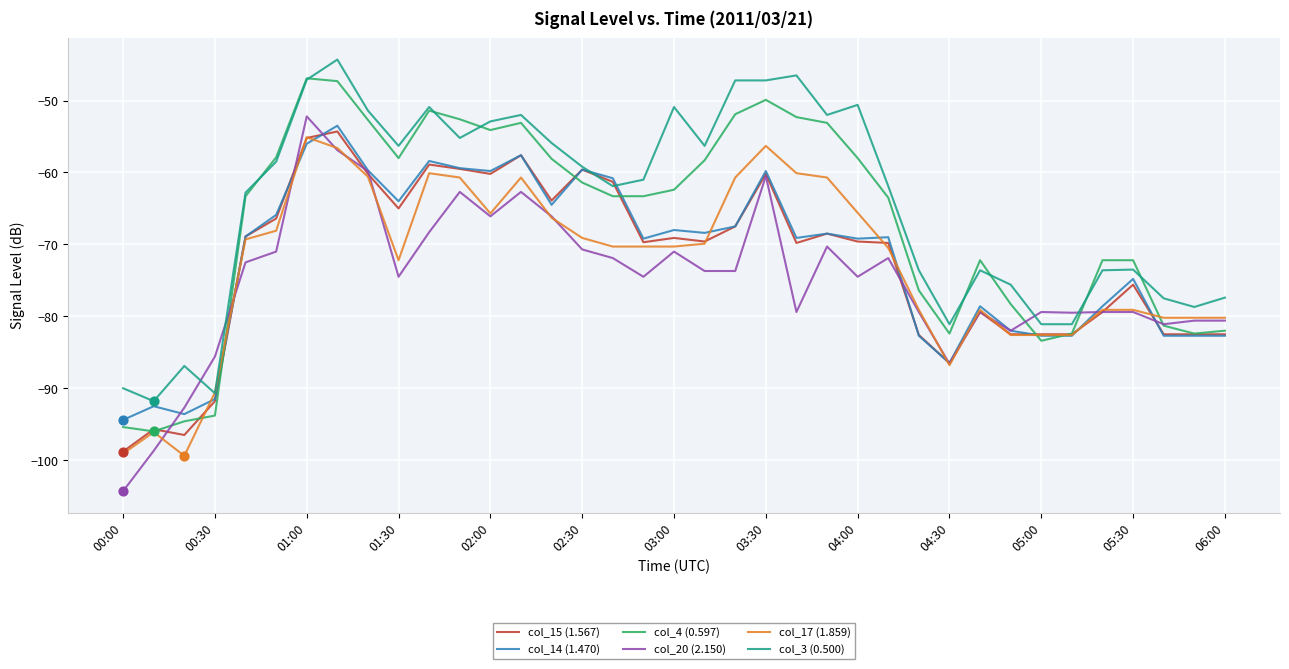

What is the maximum value shown in the chart?

-44.3